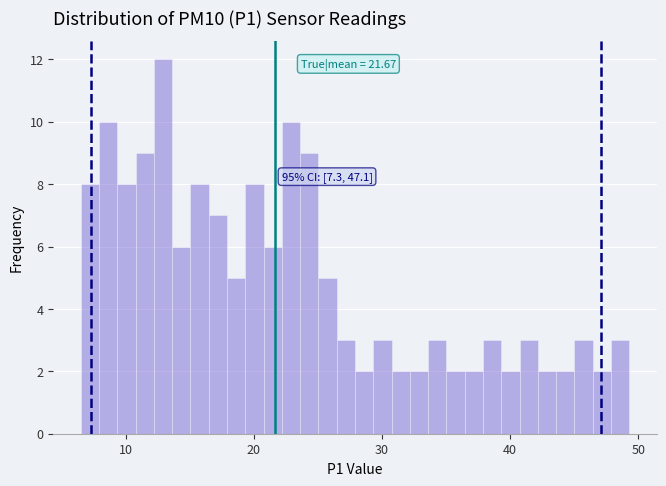

Read against the x-axis, roughly where is the centre of the tallest bar?

13